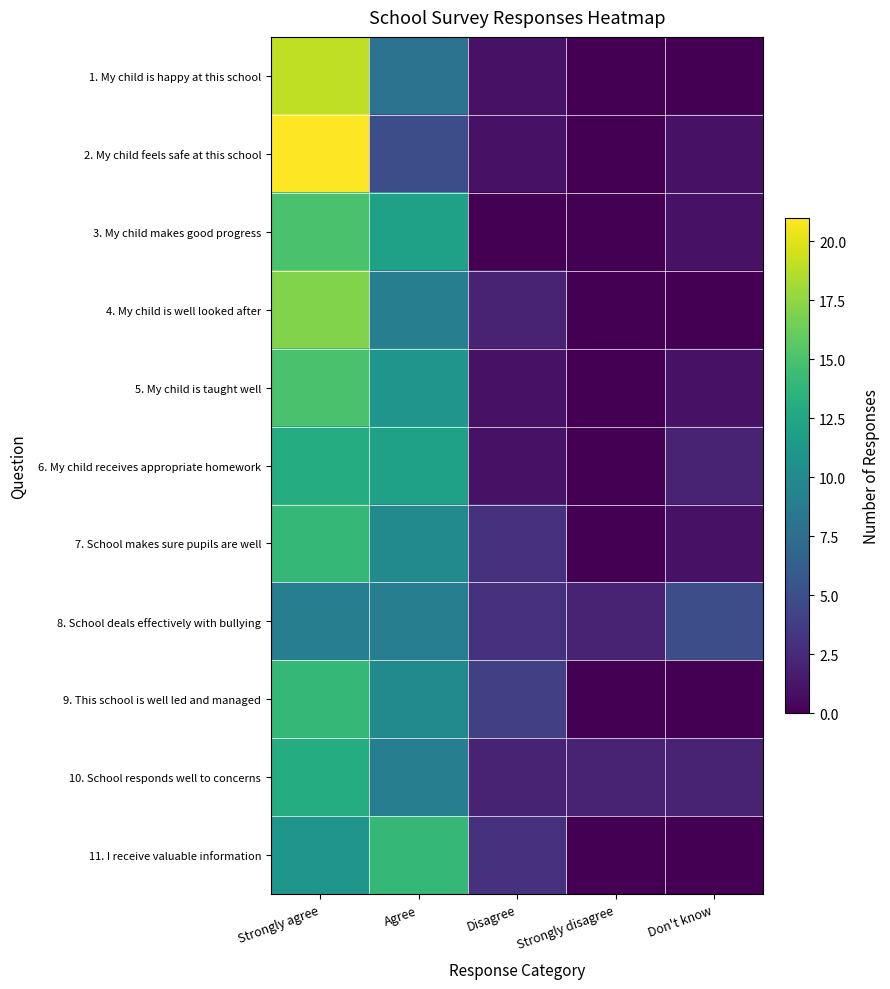

Reading left to right, what are all the values shown in this chart?

1. My child is happy at this school: Strongly agree=19	Agree=8	Disagree=1	Strongly disagree=0	Don't know=0
2. My child feels safe at this school: Strongly agree=21	Agree=5	Disagree=1	Strongly disagree=0	Don't know=1
3. My child makes good progress: Strongly agree=15	Agree=12	Disagree=0	Strongly disagree=0	Don't know=1
4. My child is well looked after: Strongly agree=17	Agree=9	Disagree=2	Strongly disagree=0	Don't know=0
5. My child is taught well: Strongly agree=15	Agree=11	Disagree=1	Strongly disagree=0	Don't know=1
6. My child receives appropriate homework: Strongly agree=13	Agree=12	Disagree=1	Strongly disagree=0	Don't know=2
7. School makes sure pupils are well: Strongly agree=14	Agree=10	Disagree=3	Strongly disagree=0	Don't know=1
8. School deals effectively with bullying: Strongly agree=9	Agree=9	Disagree=3	Strongly disagree=2	Don't know=5
9. This school is well led and managed: Strongly agree=14	Agree=10	Disagree=4	Strongly disagree=0	Don't know=0
10. School responds well to concerns: Strongly agree=13	Agree=9	Disagree=2	Strongly disagree=2	Don't know=2
11. I receive valuable information: Strongly agree=11	Agree=14	Disagree=3	Strongly disagree=0	Don't know=0